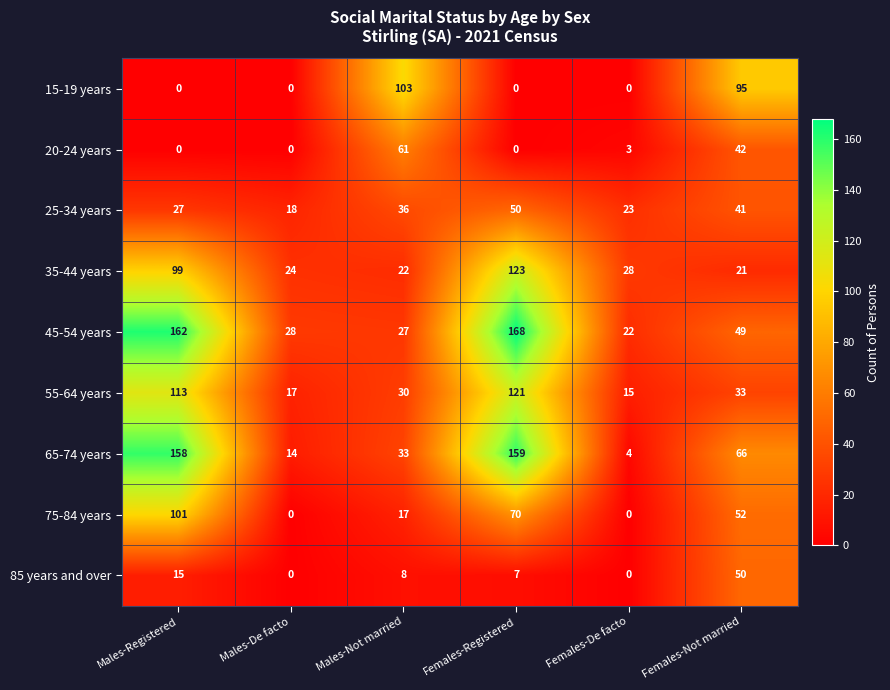

The value of 55-64 years at Females-Registered is 121. True or false?

True